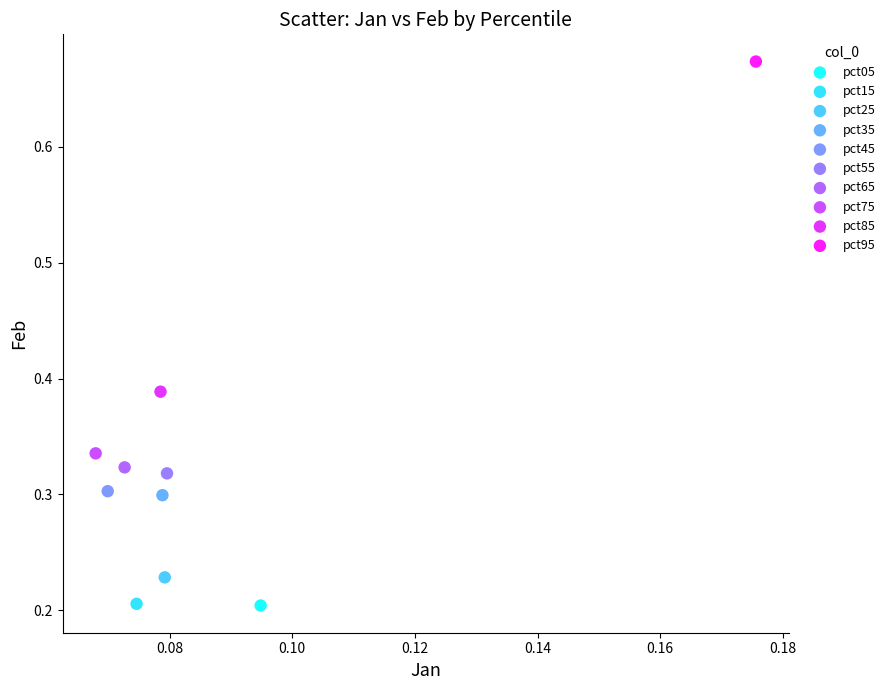

What are all the series names shown in the legend?

pct05, pct15, pct25, pct35, pct45, pct55, pct65, pct75, pct85, pct95